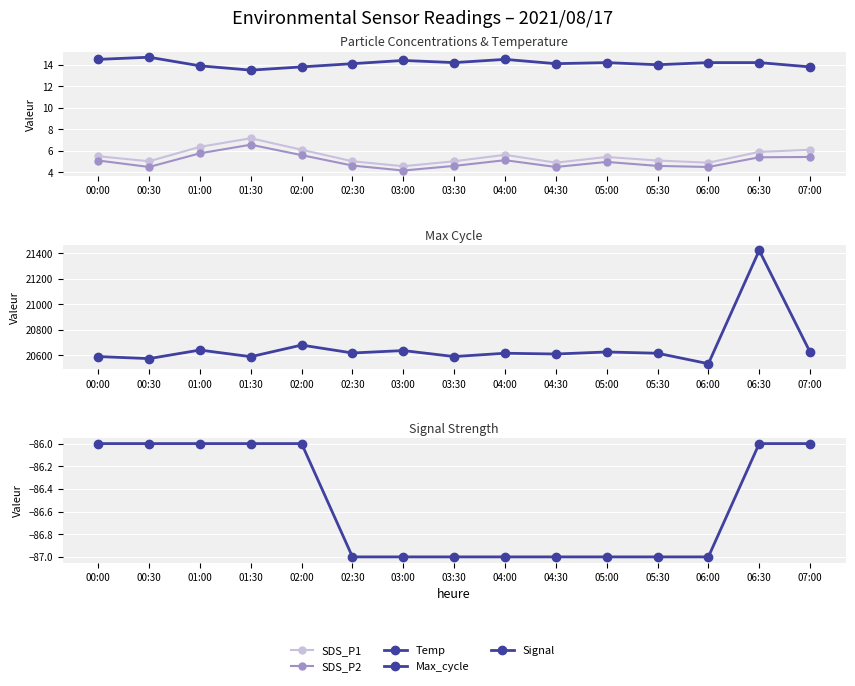

True or false: Max_cycle and SDS_P2 cross at least once.

False